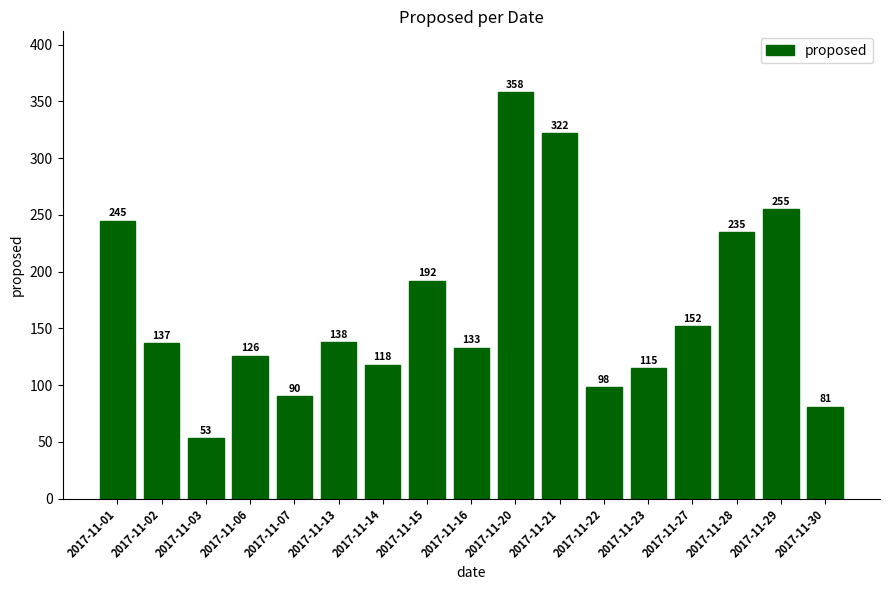

What is the sum of all values?

2848